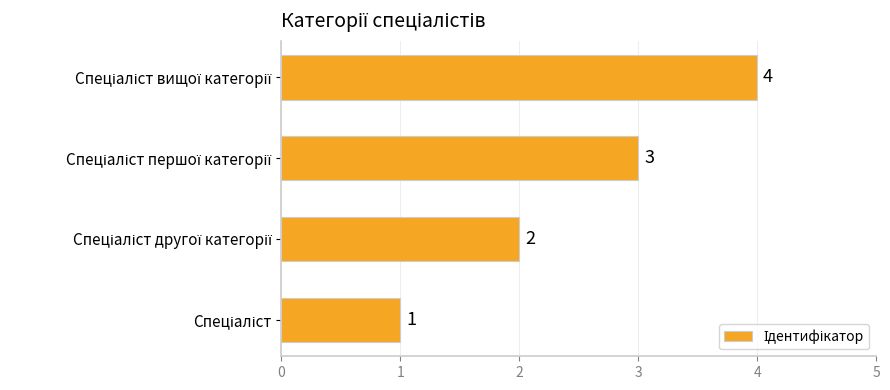

What is the sum of all values?

10